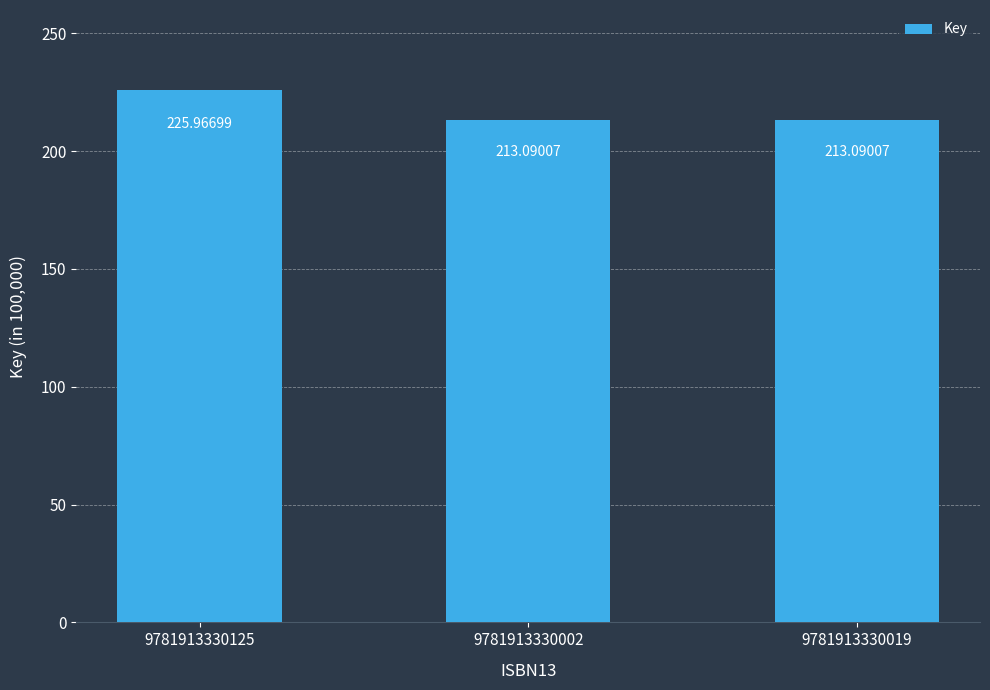

What is the change in value from 9781913330125 to 9781913330019?

-12876922